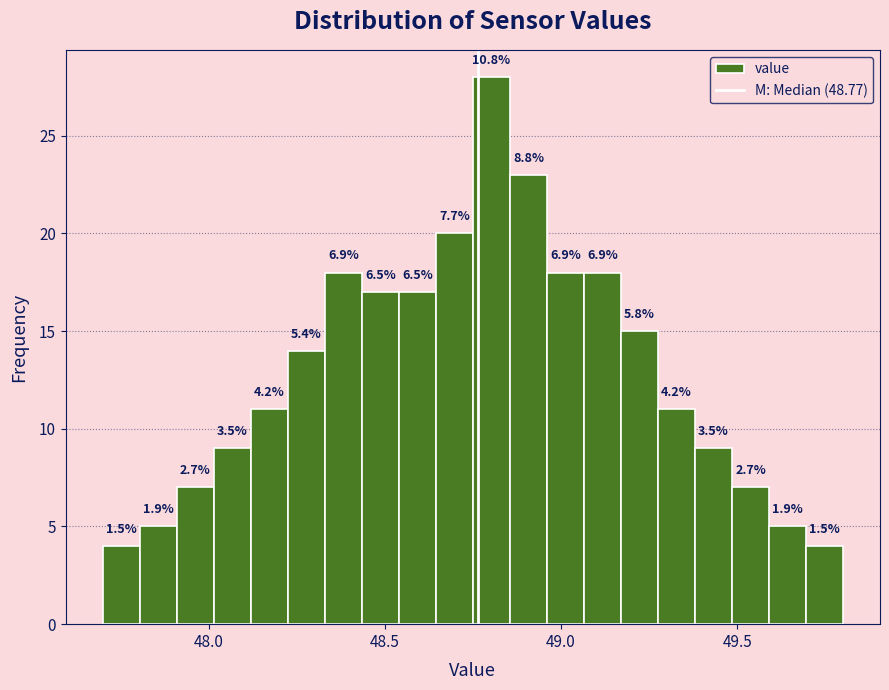

Around what value on the x-axis is the tallest bar? Give the approximate position of its centre, as read against the axis.

48.80